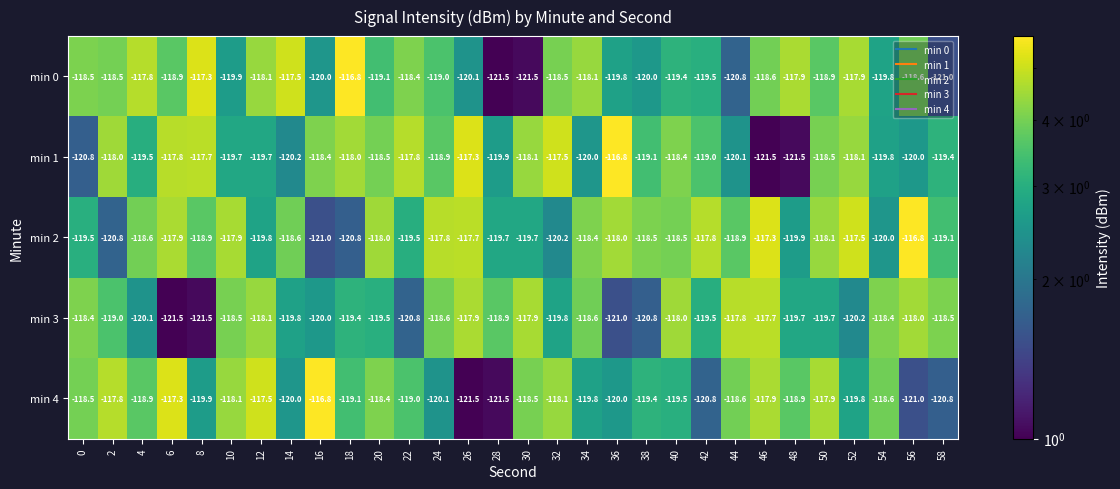

Between 4 and 30, which series saw the biggest shift?

min 0